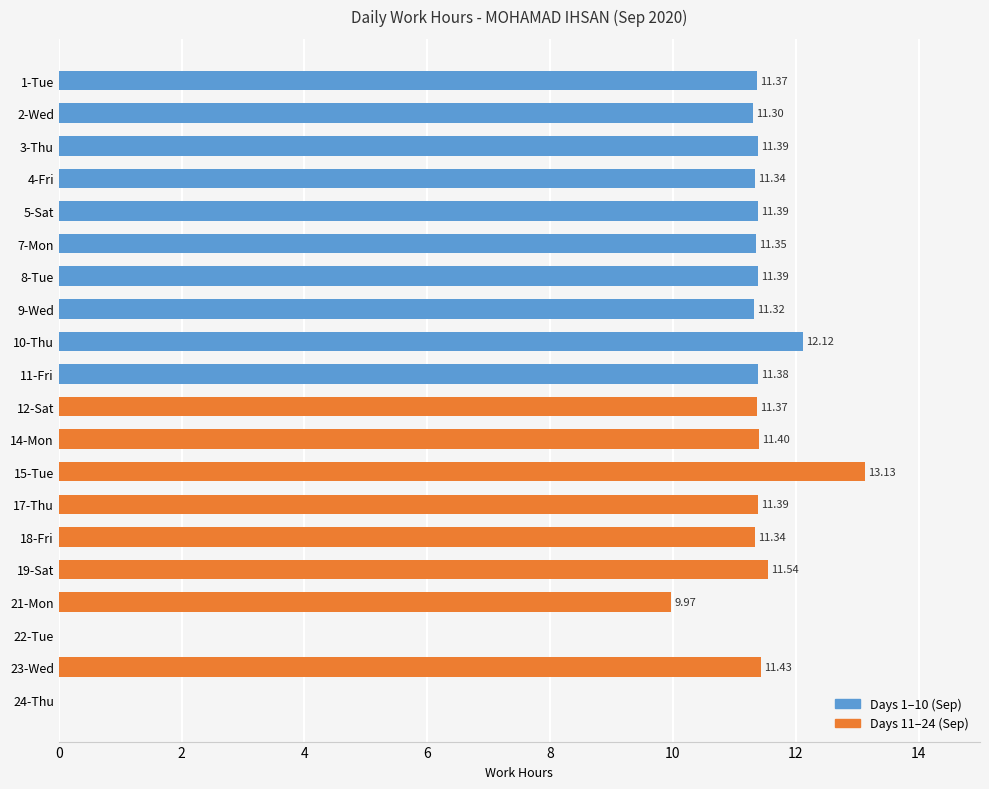

What is the sum of the values at 19-Sat and 15-Tue?

24.7